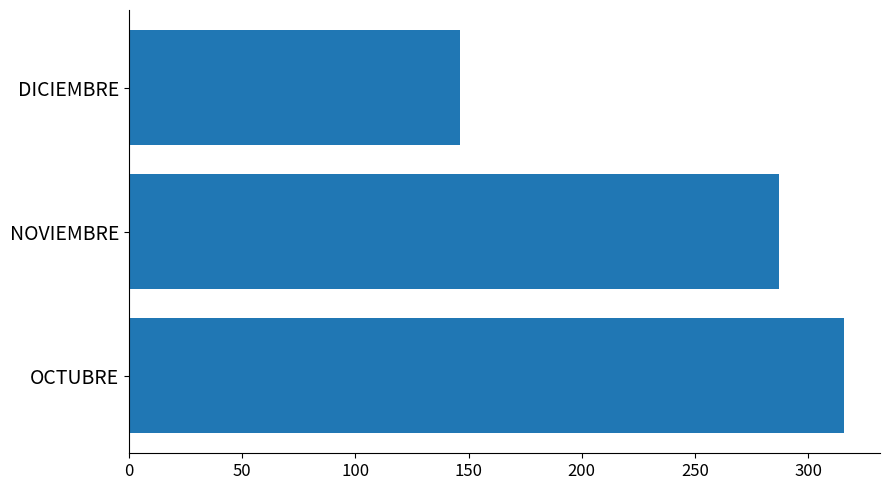

The chart shows a value of 458 at NOVIEMBRE. True or false?

False